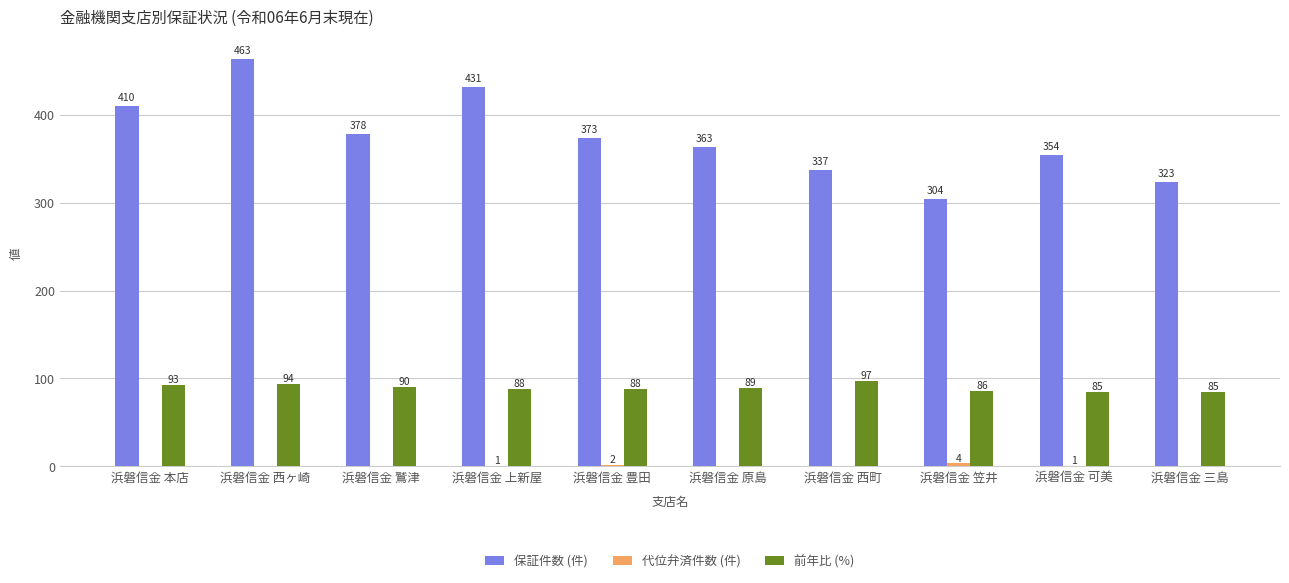

Between 浜磐信金 西ヶ崎 and 浜磐信金 上新屋, which series saw the biggest shift?

保証件数 (件)